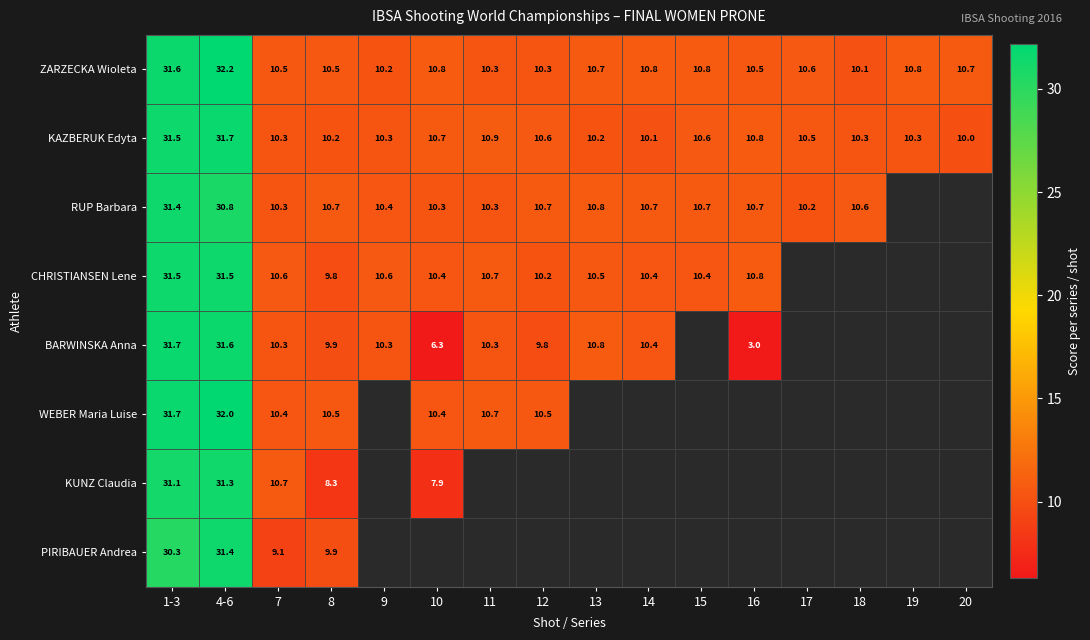

What is the difference between the RUP Barbara values at 7 and 15?

0.4